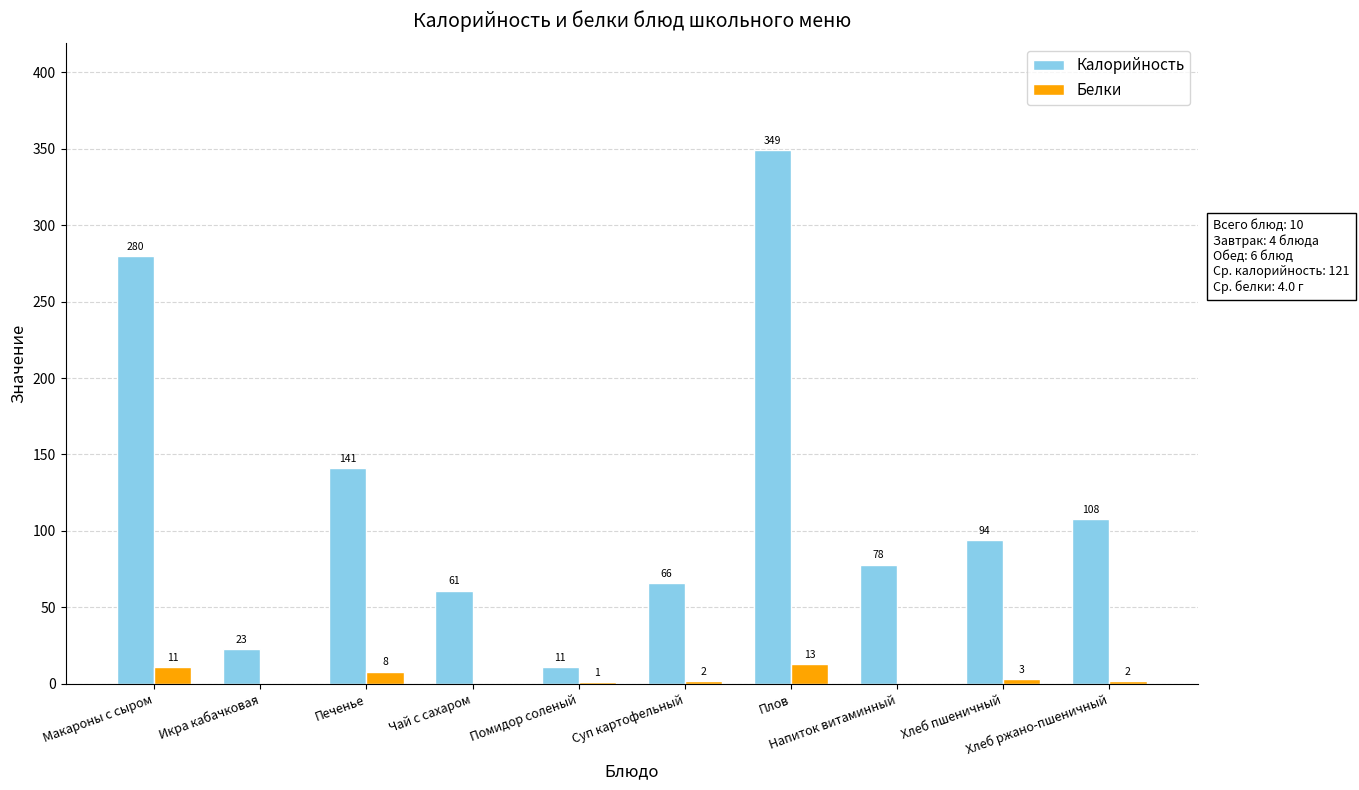

What are all the series names shown in the legend?

Калорийность, Белки